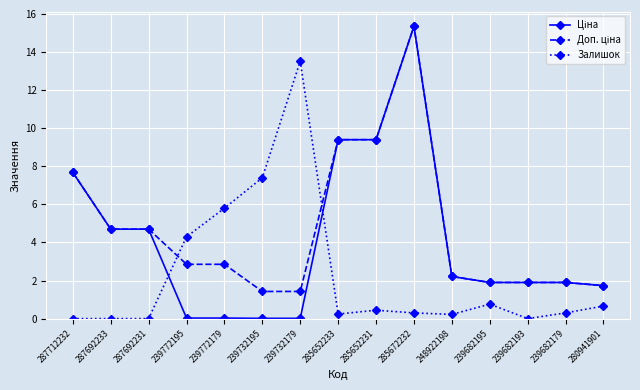

True or false: Залишок has more than 1 points higher than both neighbors.

True